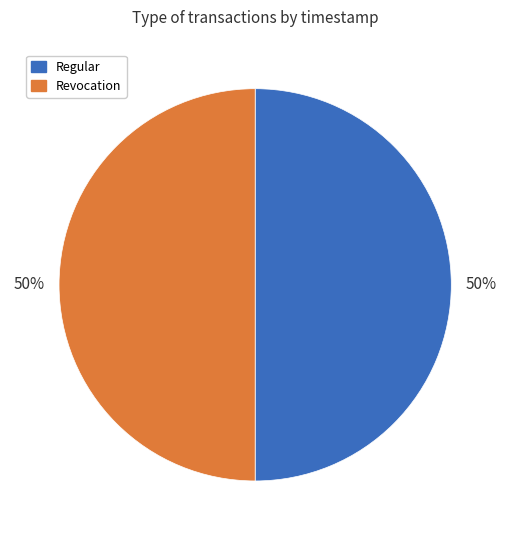

Approximately how many times larger is the value at Revocation compared to Regular?

1.0